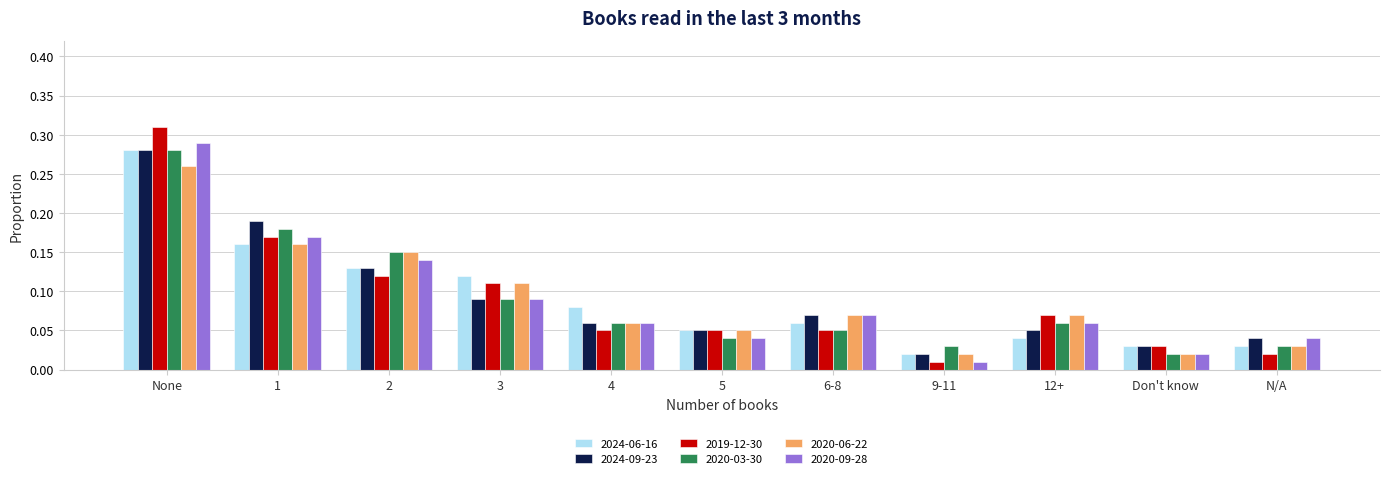

Are the bars grouped side by side (vs. stacked)?

Yes